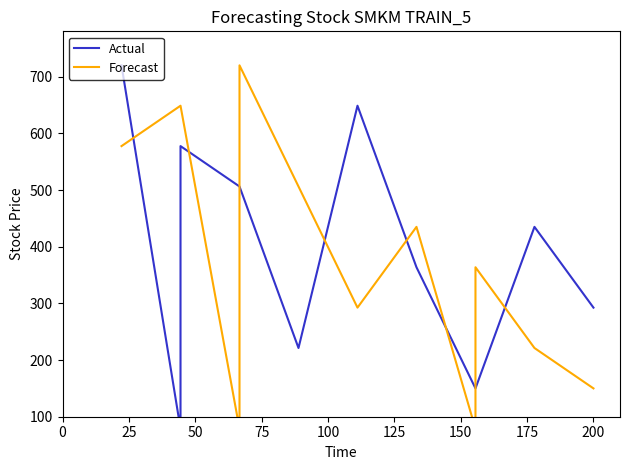

Reading right to left, what are all the values shown in this chart?

Actual: 292.5	292.5	435.0	435.0	150.0	150.0	363.8	363.8	648.8	648.8	221.2	221.2	506.2	506.2	577.5	78.8	720.0	720.0
Forecast: 150.0	150.0	221.2	221.2	363.8	78.8	435.0	435.0	292.5	292.5	506.2	506.2	720.0	78.8	648.8	648.8	577.5	577.5